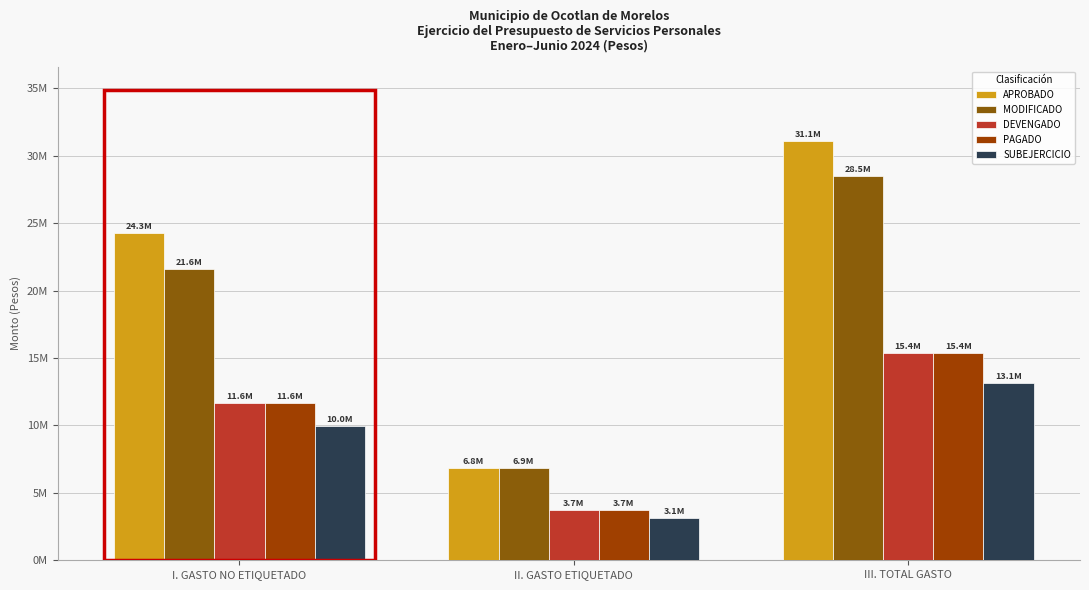

Reading left to right, transcribe all the data shown in this chart.

APROBADO: 24294795.8	6843151.5	31137947.3
MODIFICADO: 21623119.8	6853151.5	28476271.3
DEVENGADO: 11639094.9	3713277.3	15352372.2
PAGADO: 11639094.9	3713277.3	15352372.2
SUBEJERCICIO: 9984024.9	3139874.2	13123899.0